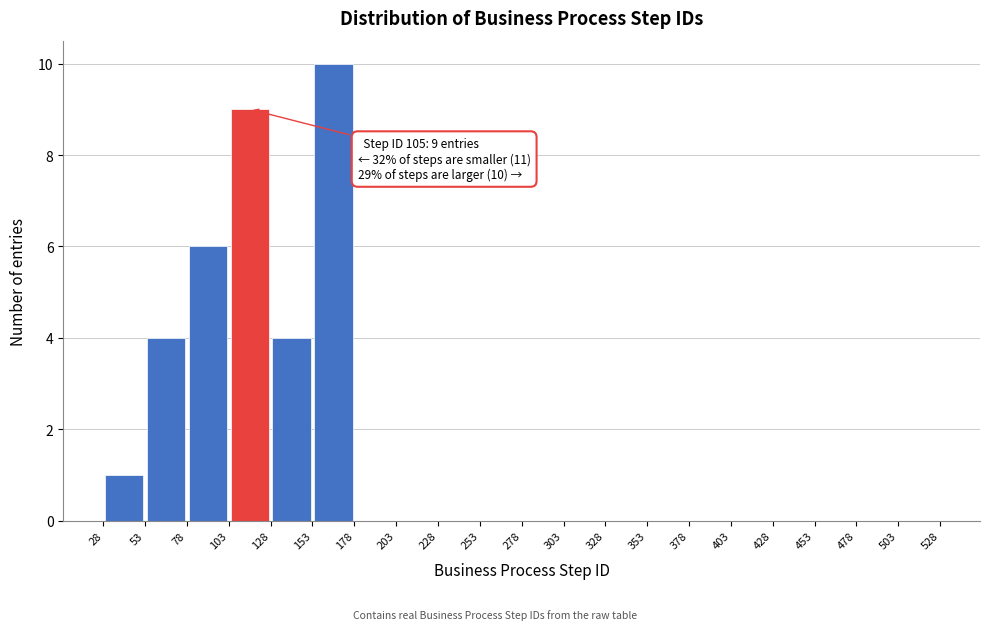

Which range on the x-axis has the tallest bar?

153 to 178